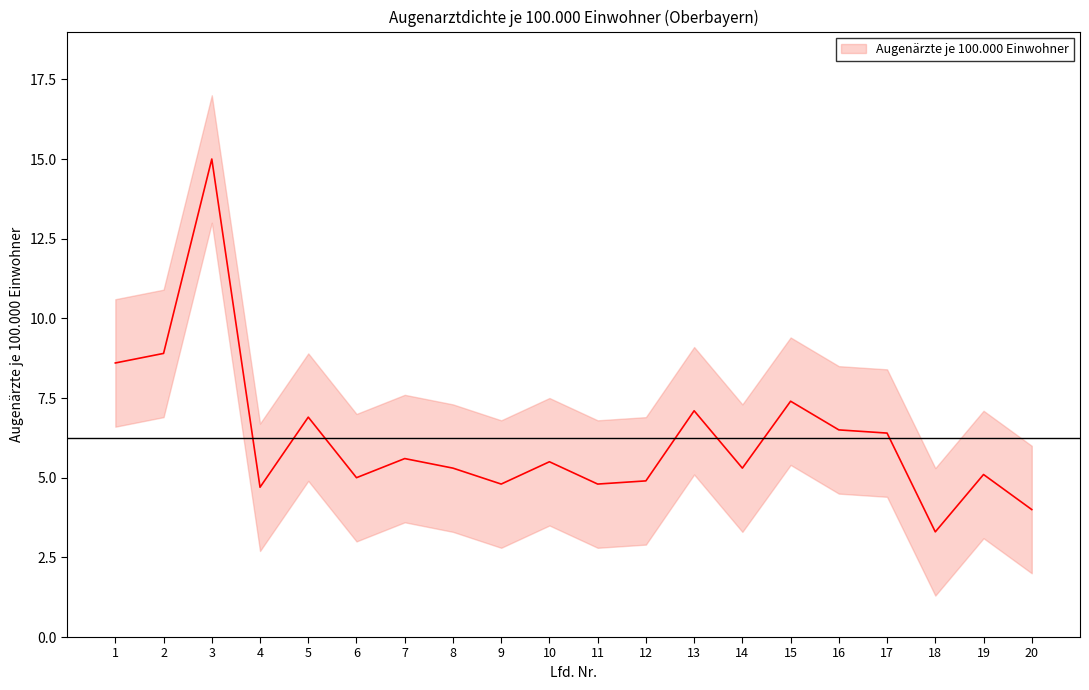

True or false: Augenärzte je 100.000 Einwohner and upper_band intersect in this chart.

False